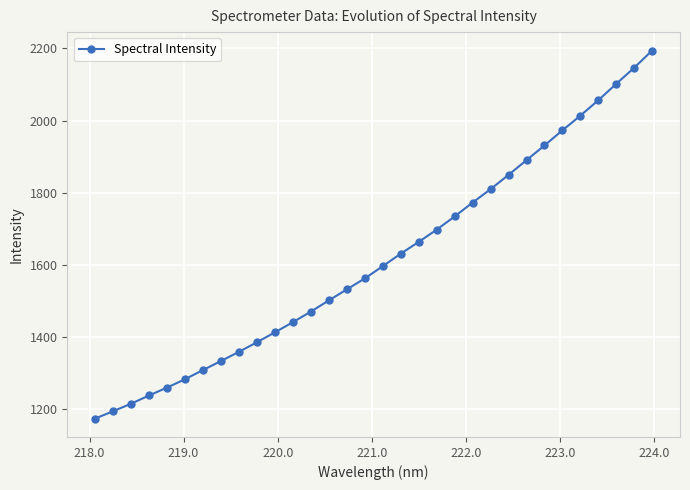

What is the smallest value displayed?

1174.7